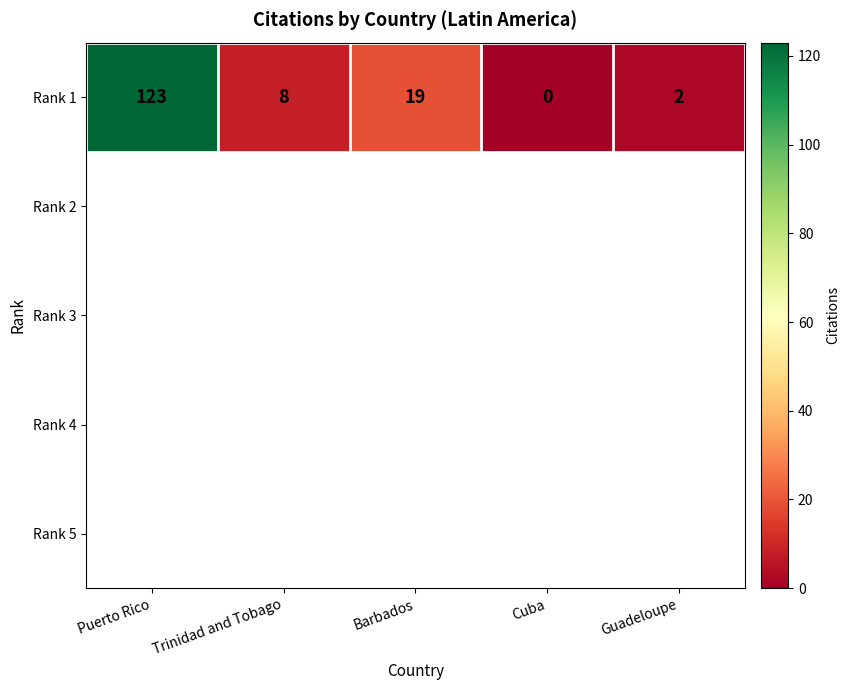

How many data points are less than 8?

2